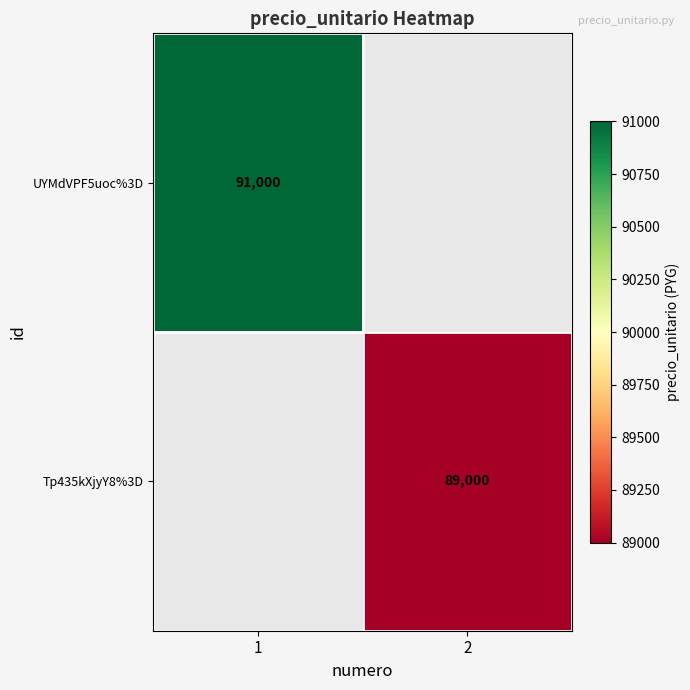

What is the total value across all series at 1?

91000